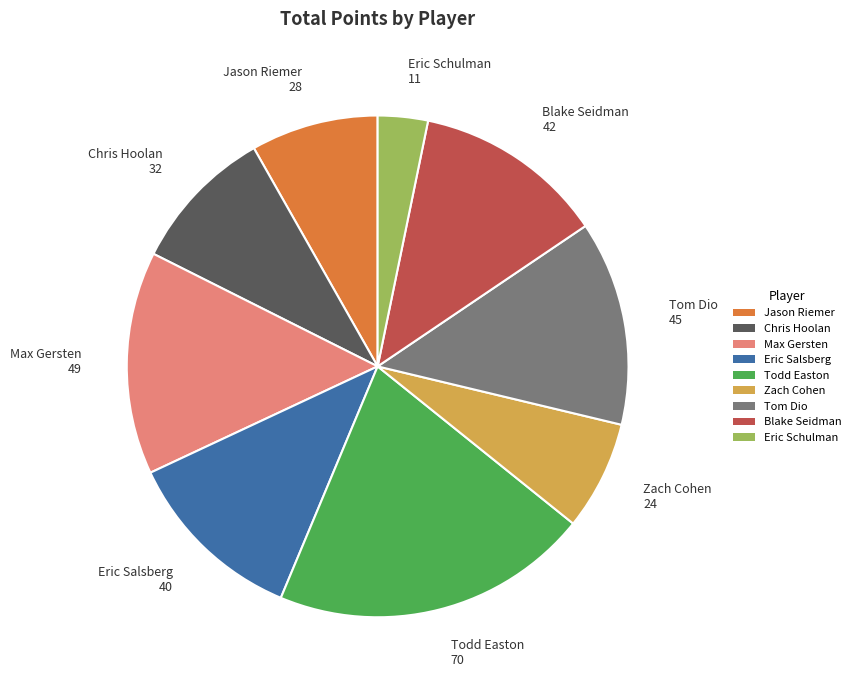

Approximately how many times larger is the value at Jason Riemer compared to Eric Salsberg?

0.7